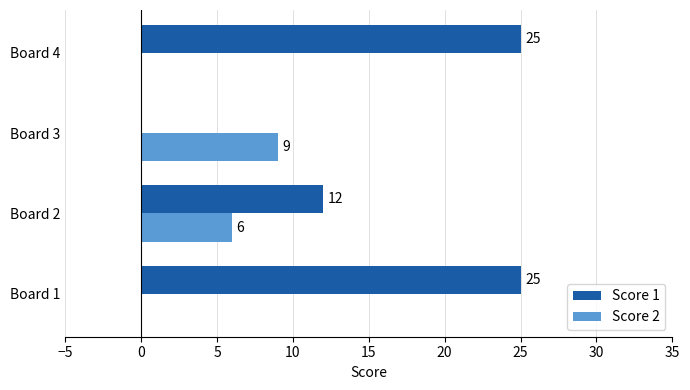

Which series changed the most between Board 1 and Board 3?

Score 1